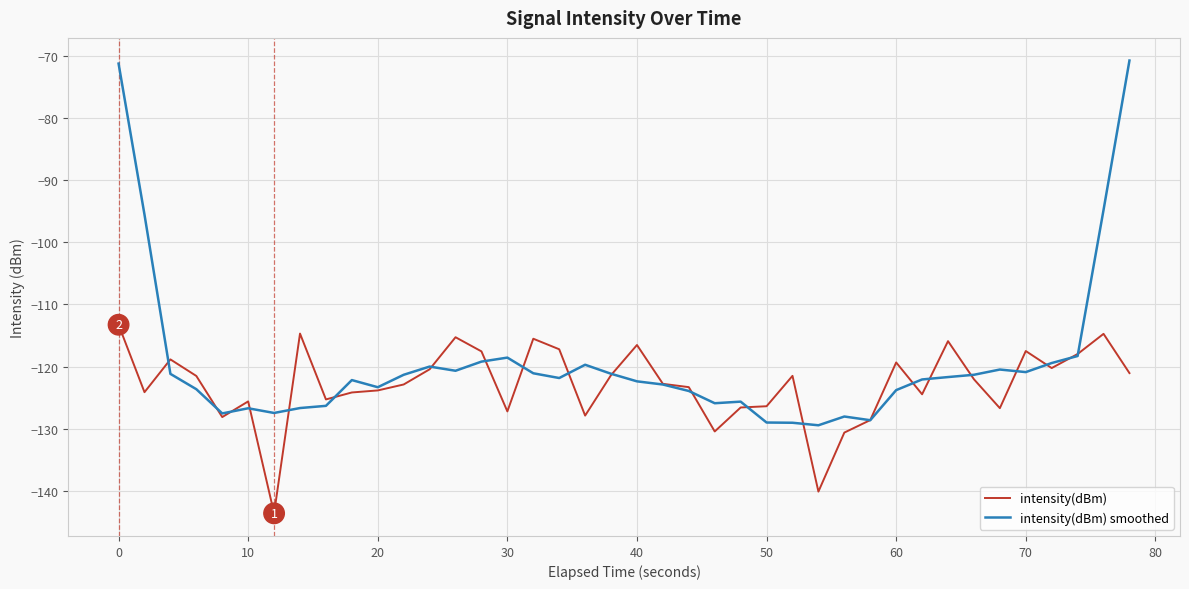

What is the smallest value displayed?

-143.6